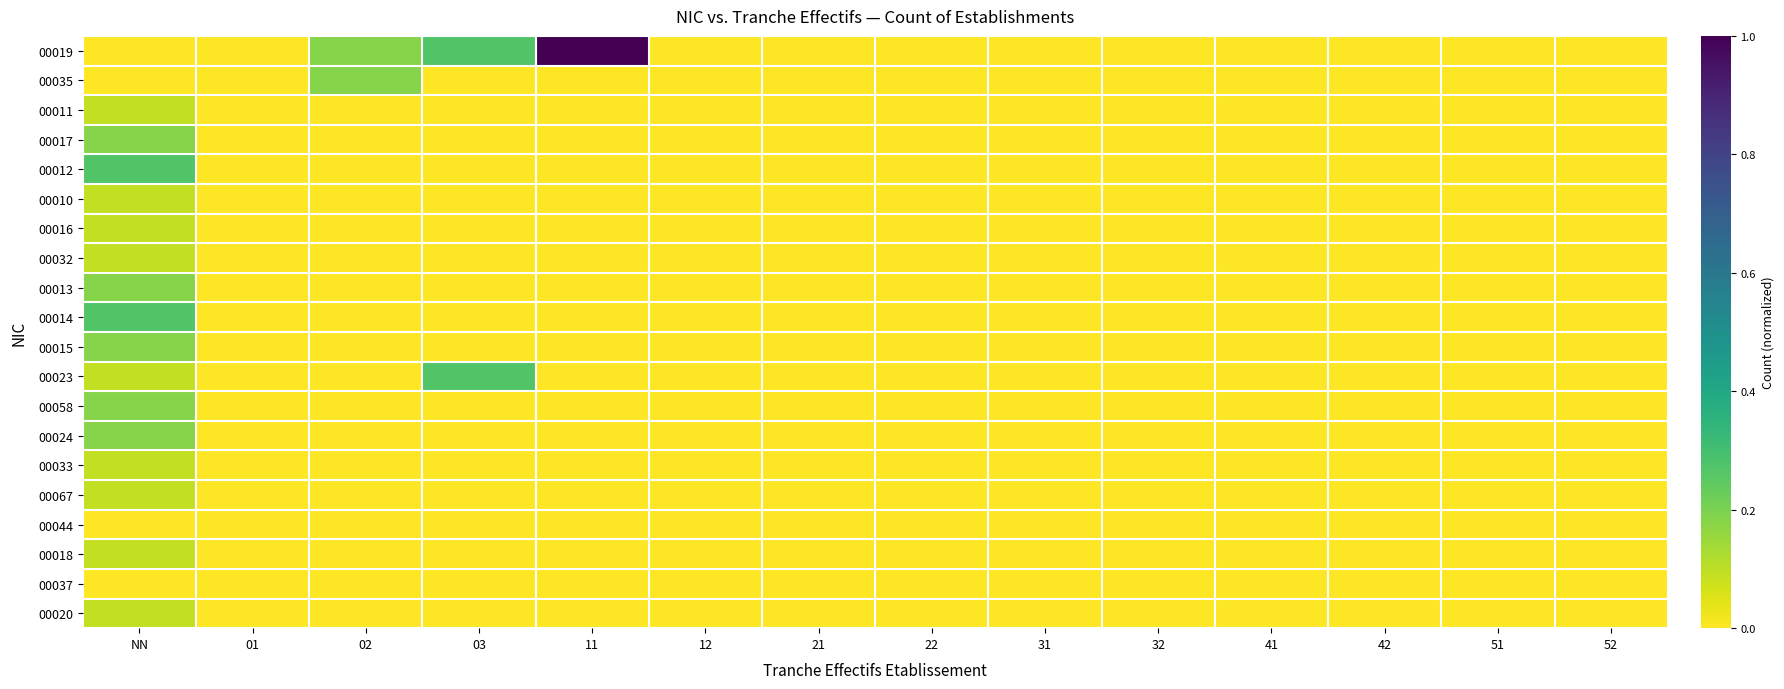

At which category is the sum across all series the highest?

NN